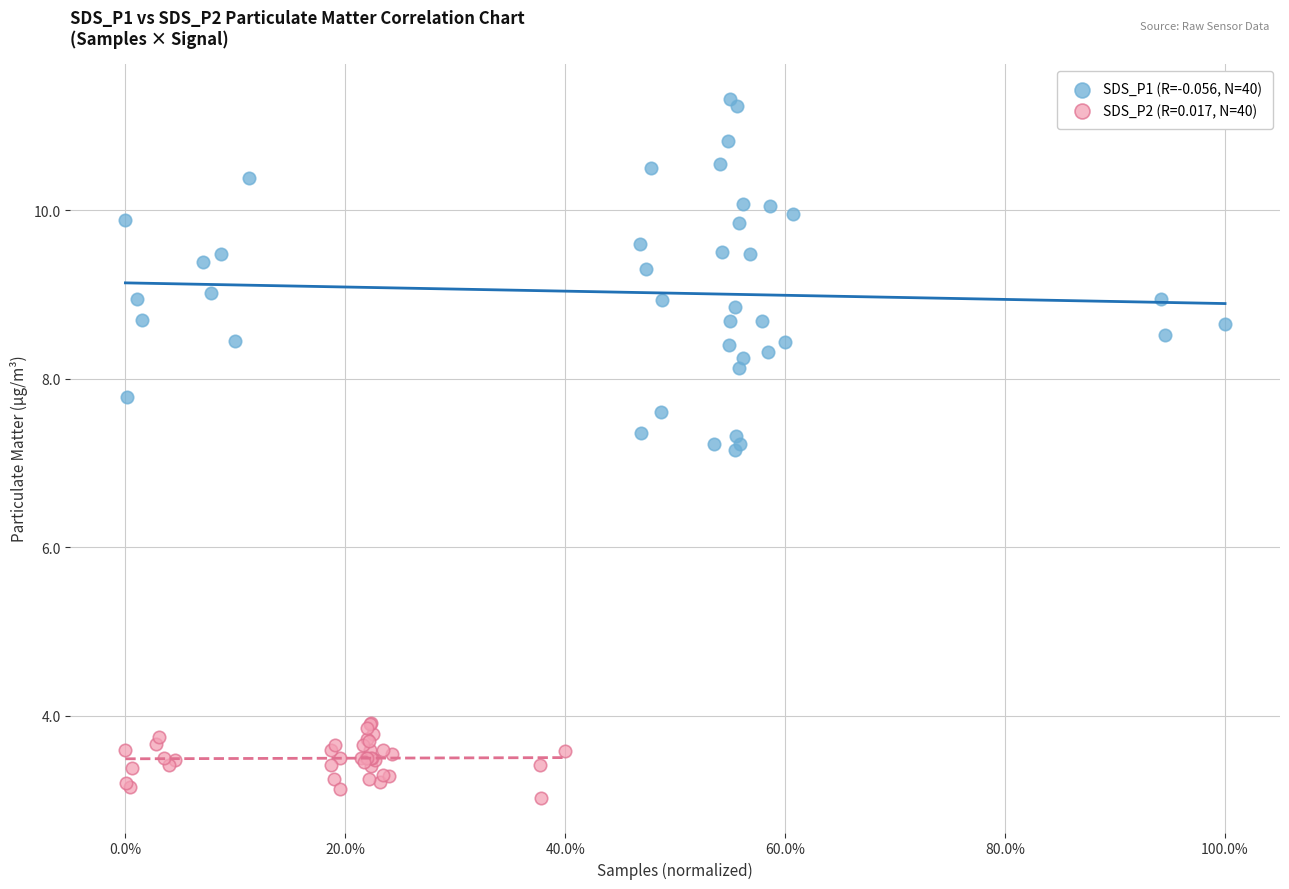

Which series has the widest spread of Y values?

SDS_P1 (R=-0.056, N=40)